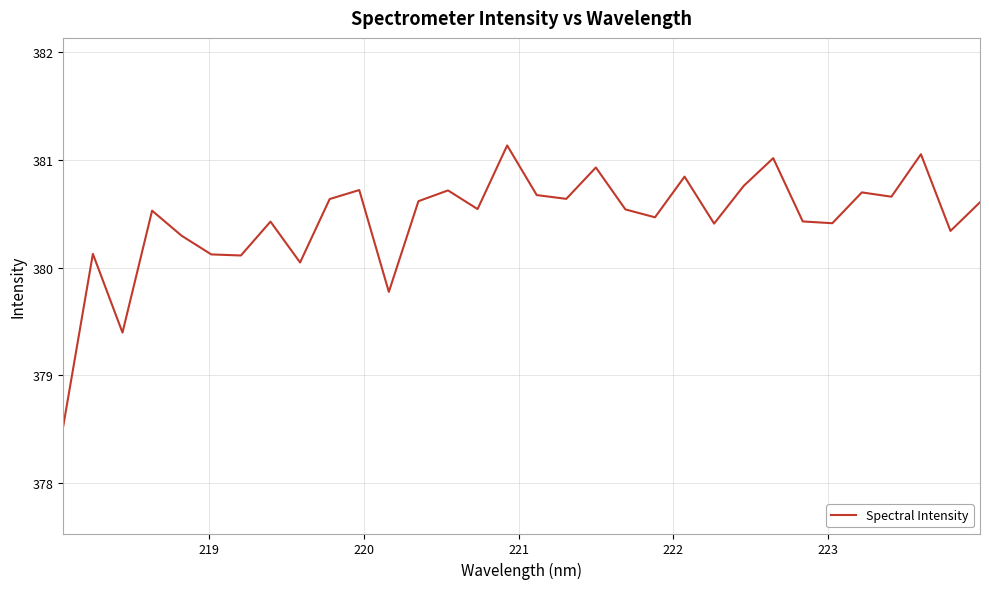

What is the difference between the maximum and minimum values?

2.6